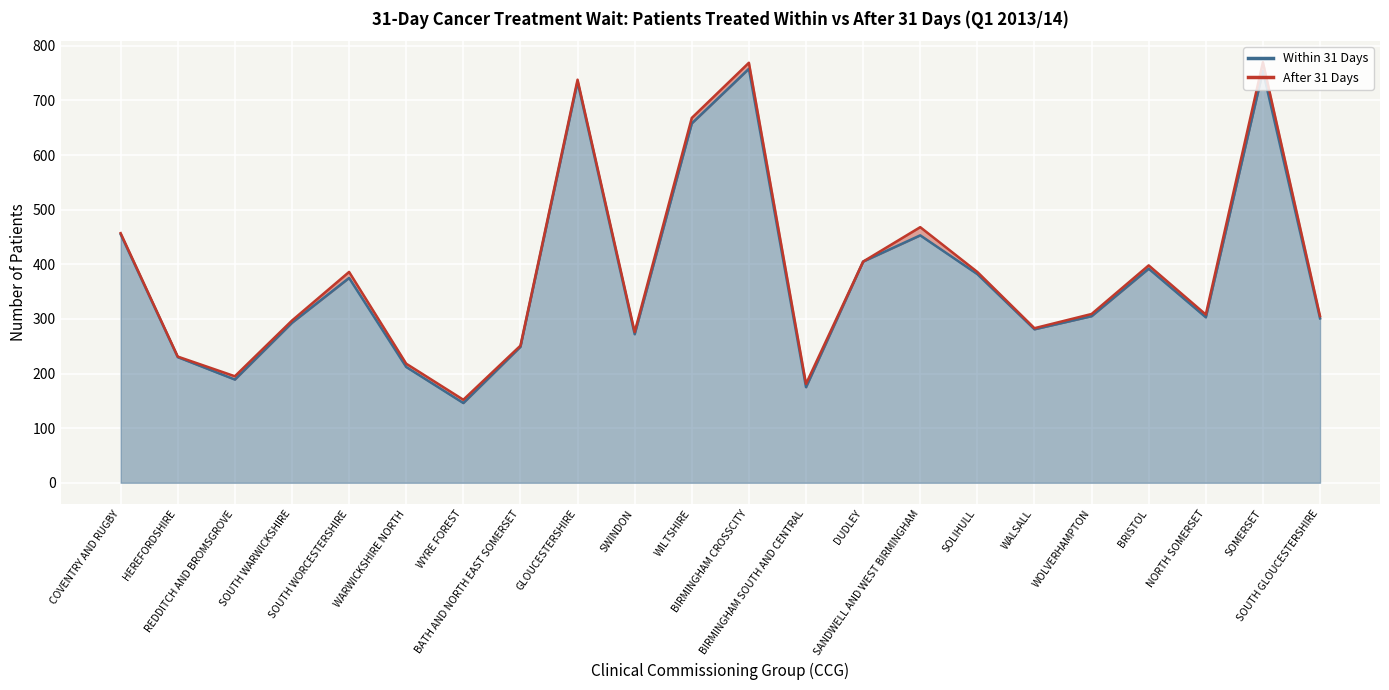

Does the chart display data point markers on the line(s)?

No